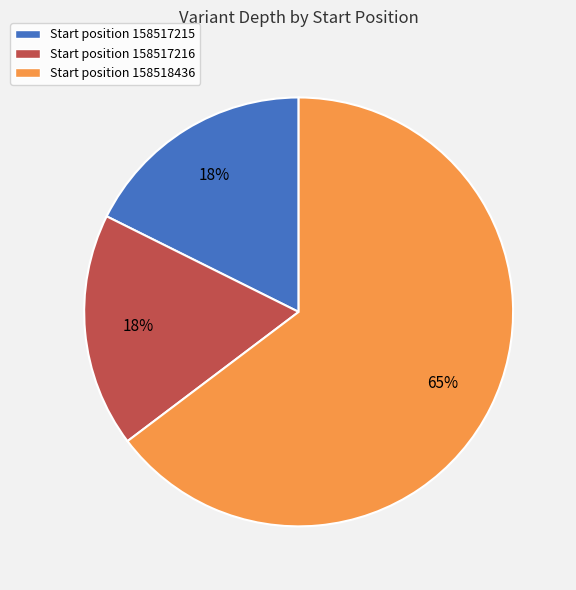

Approximately how many times larger is the value at Start position 158517216 compared to Start position 158518436?

0.3